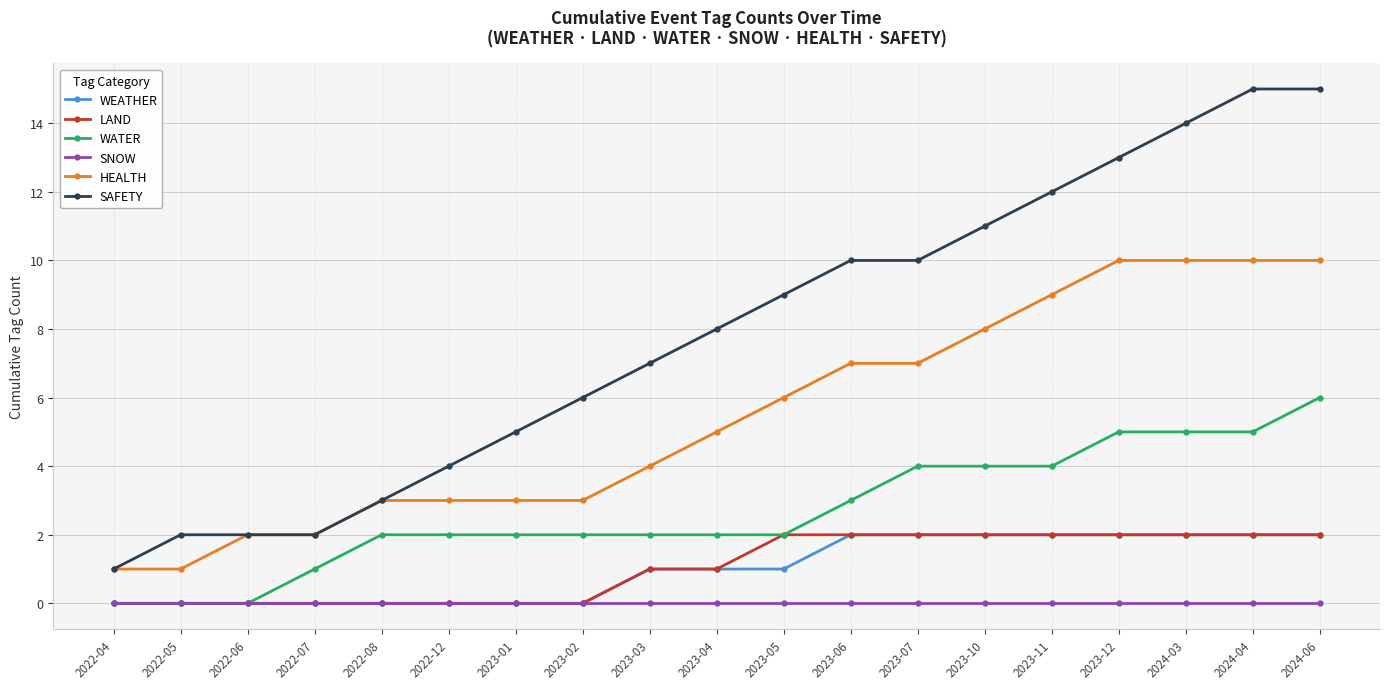

Which series has the largest range (max minus min)?

SAFETY